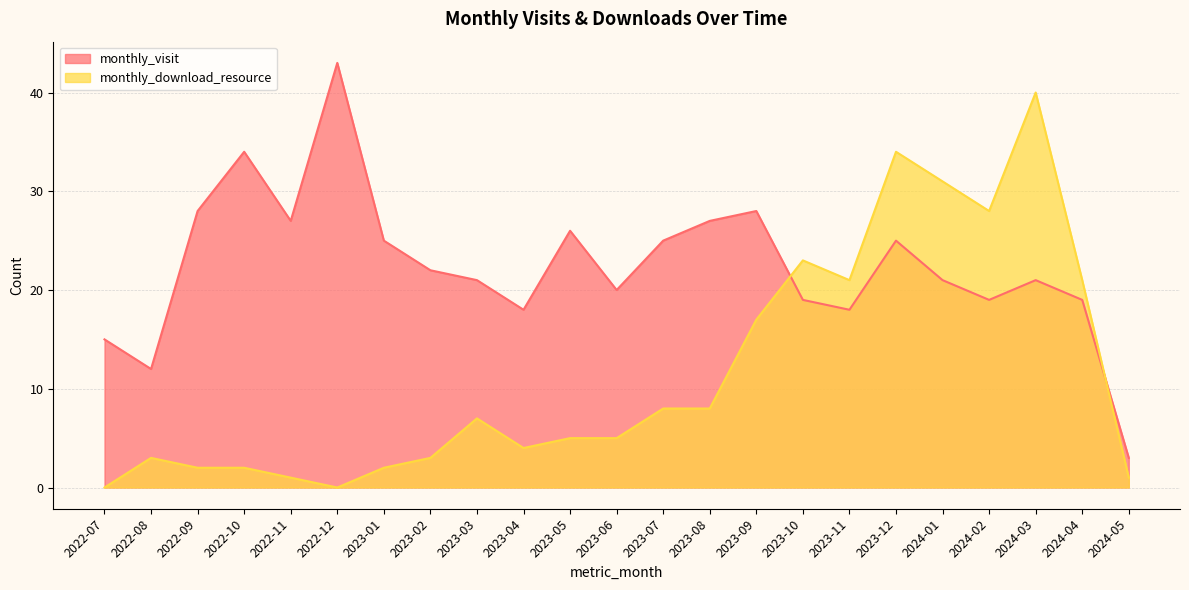

The monthly_download_resource series shows 1 at 2022-08. True or false?

False